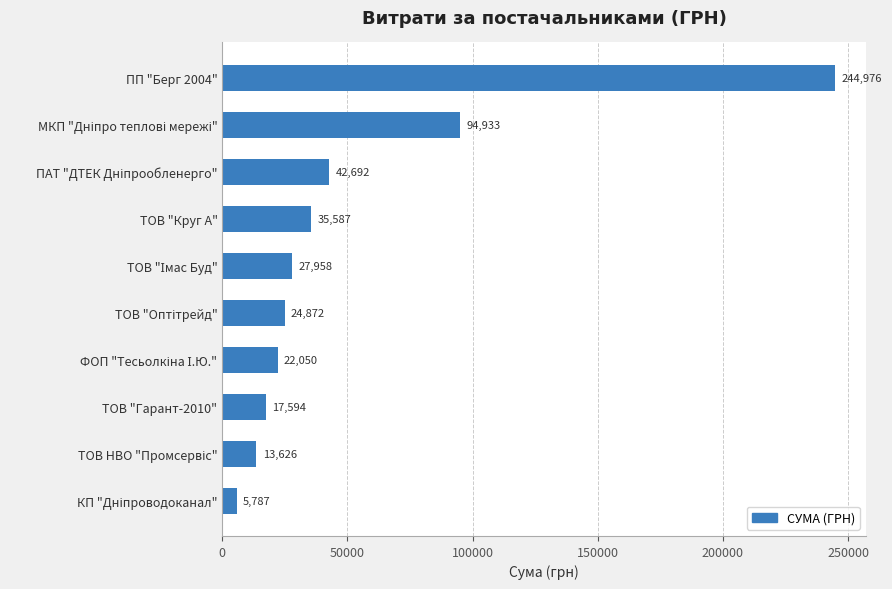

What is the maximum value shown in the chart?

244976.1